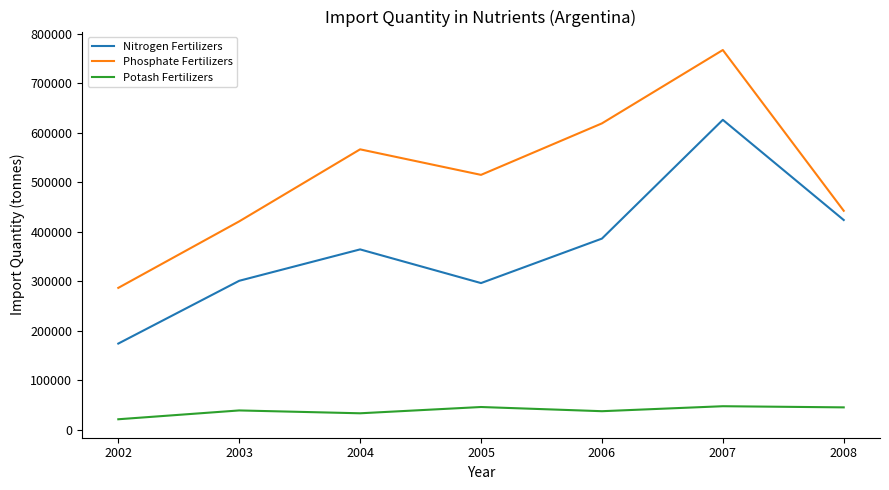

Which series has the largest range (max minus min)?

Phosphate Fertilizers